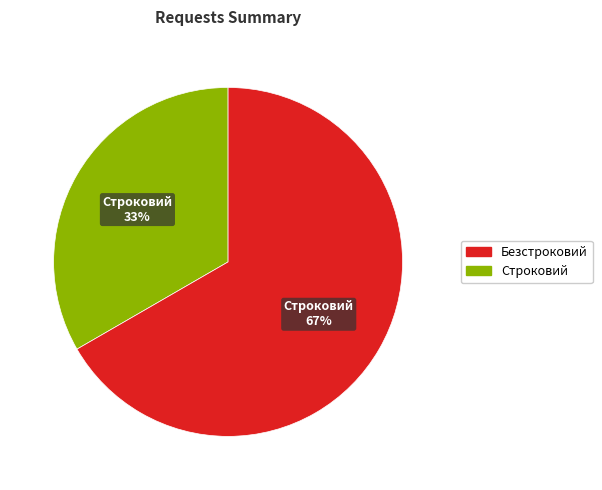

To the nearest percent, what is the average slice percentage?

50%